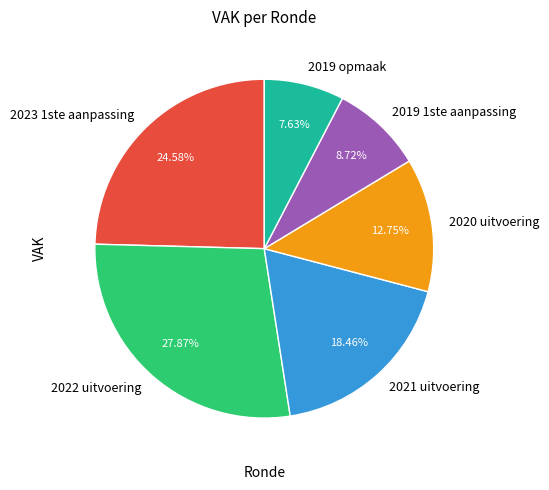

To the nearest percent, what is the combined percentage of 2020 uitvoering and 2019 opmaak?

20%